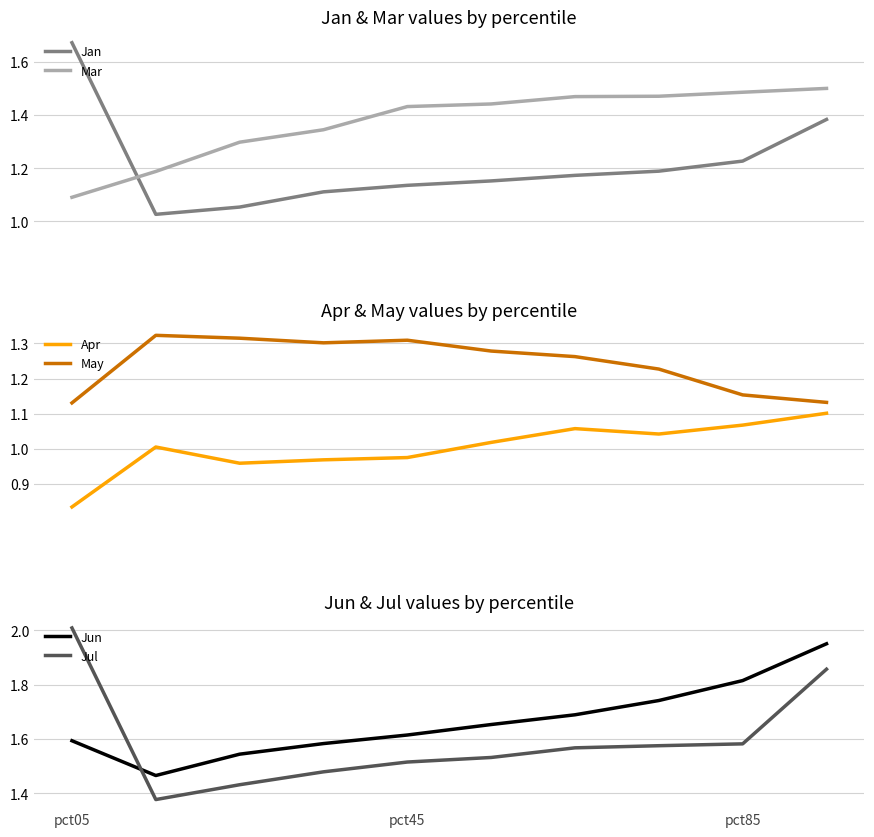

Which series ends up on top after the final intersection of Jan and Mar?

Mar